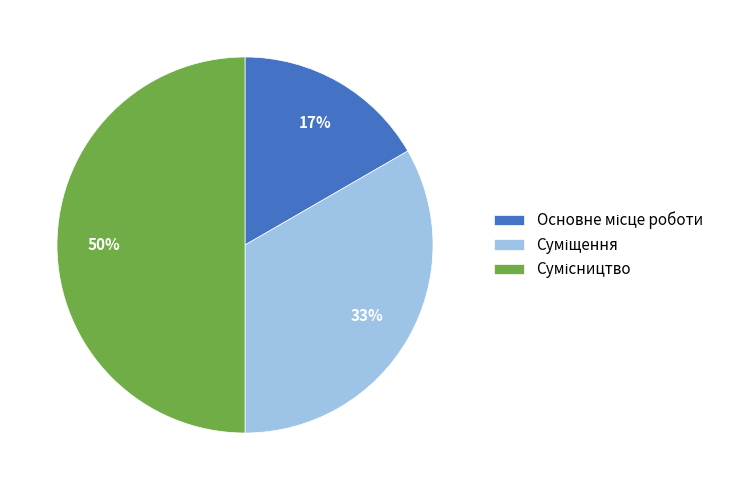

To the nearest percent, what is the average slice percentage?

33%